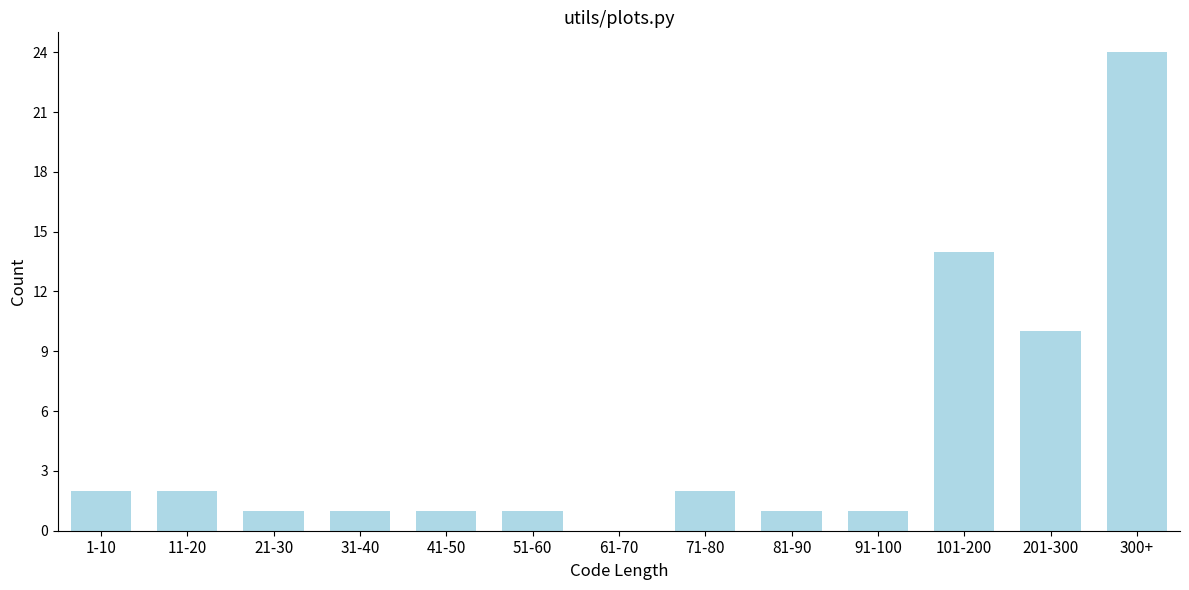

Reading right to left, extract all data points from this chart.

300+=24	201-300=10	101-200=14	91-100=1	81-90=1	71-80=2	61-70=0	51-60=1	41-50=1	31-40=1	21-30=1	11-20=2	1-10=2